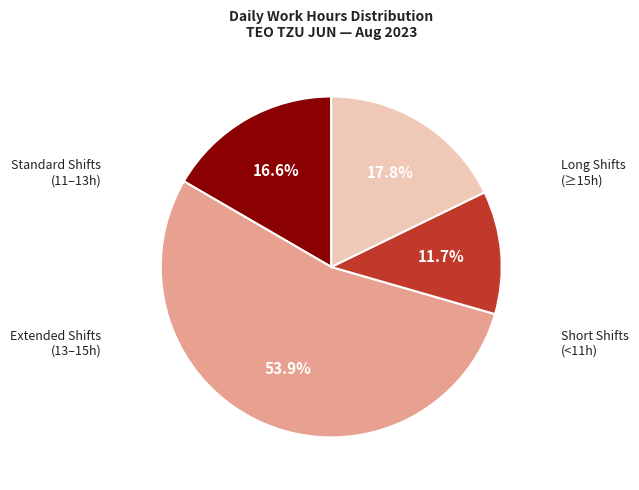

Is there any slice that represents more than half of the pie?

Yes